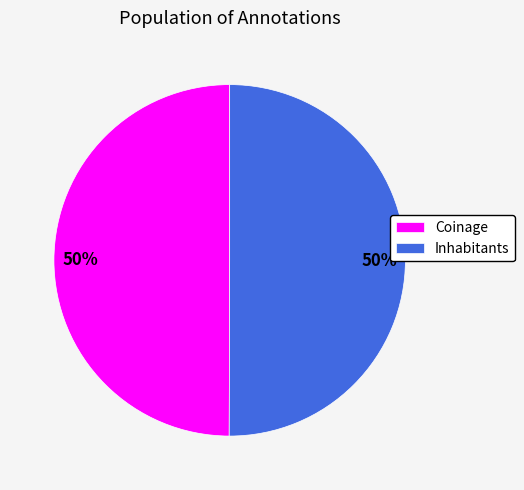

Is the sum of Inhabitants and Coinage greater than half?

Yes